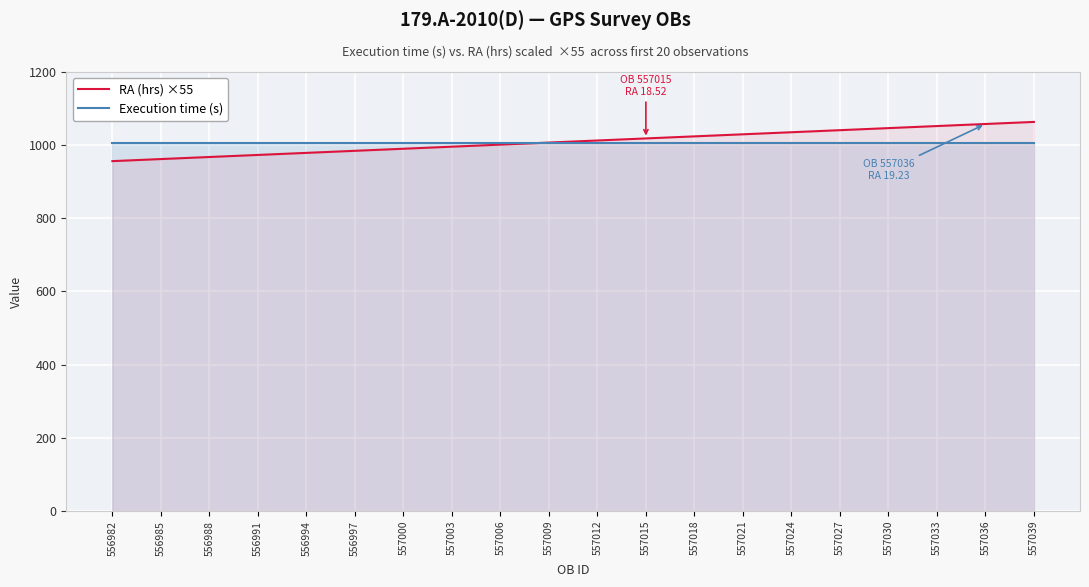

At which category is the sum across all series the highest?

557039